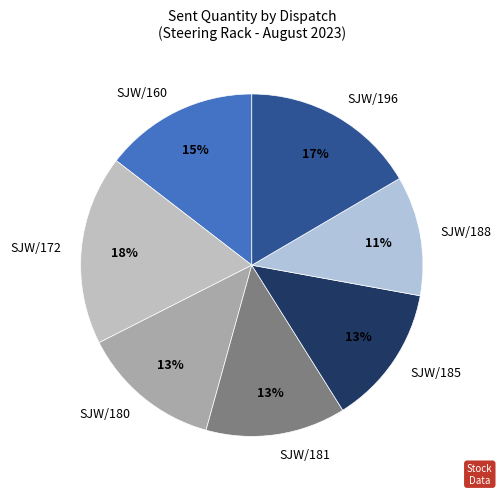

To the nearest percent, what portion does SJW/160 represent?

15%